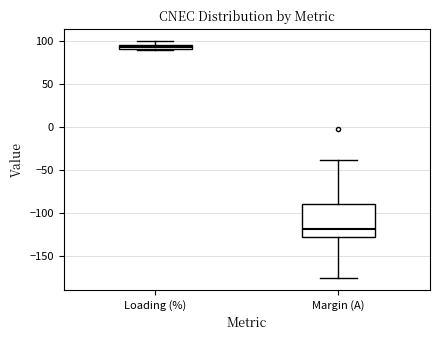

Where is the upper edge of the box for Loading (%) on the y-axis? The values are not printed on the chart, so give them approximately, as read against the axis.

95